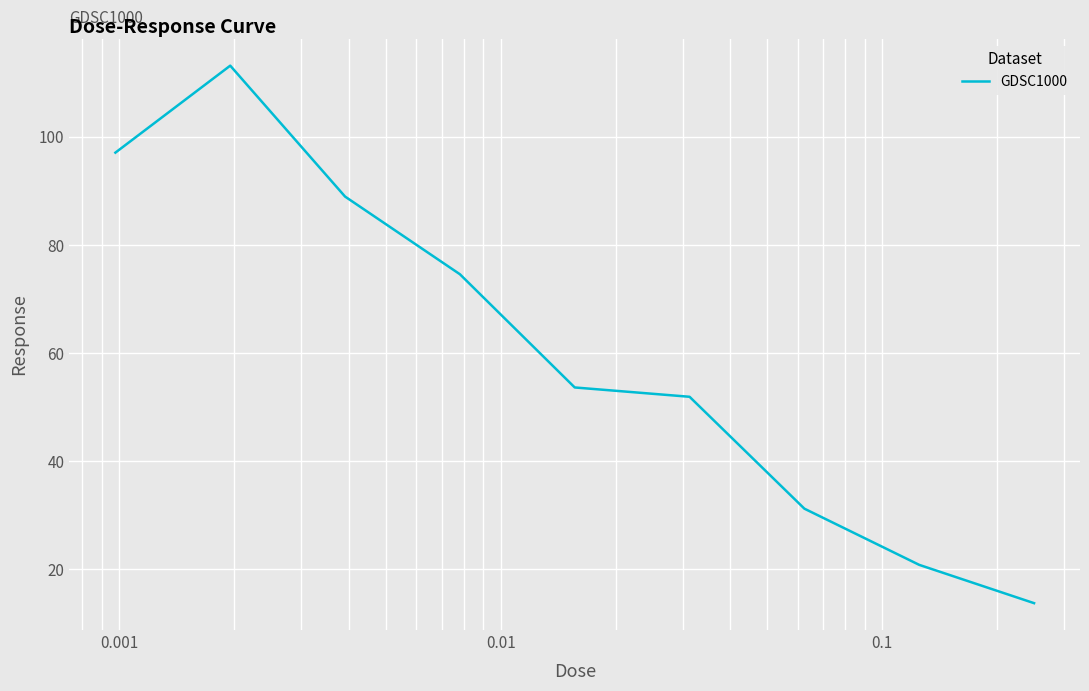

What is the smallest value displayed?

13.7